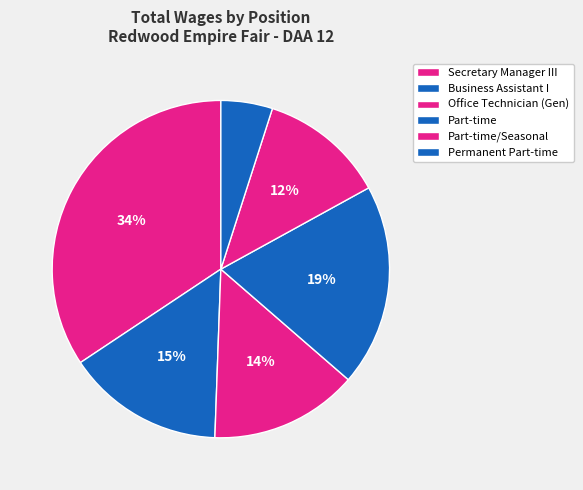

Is there a majority slice in this chart?

No